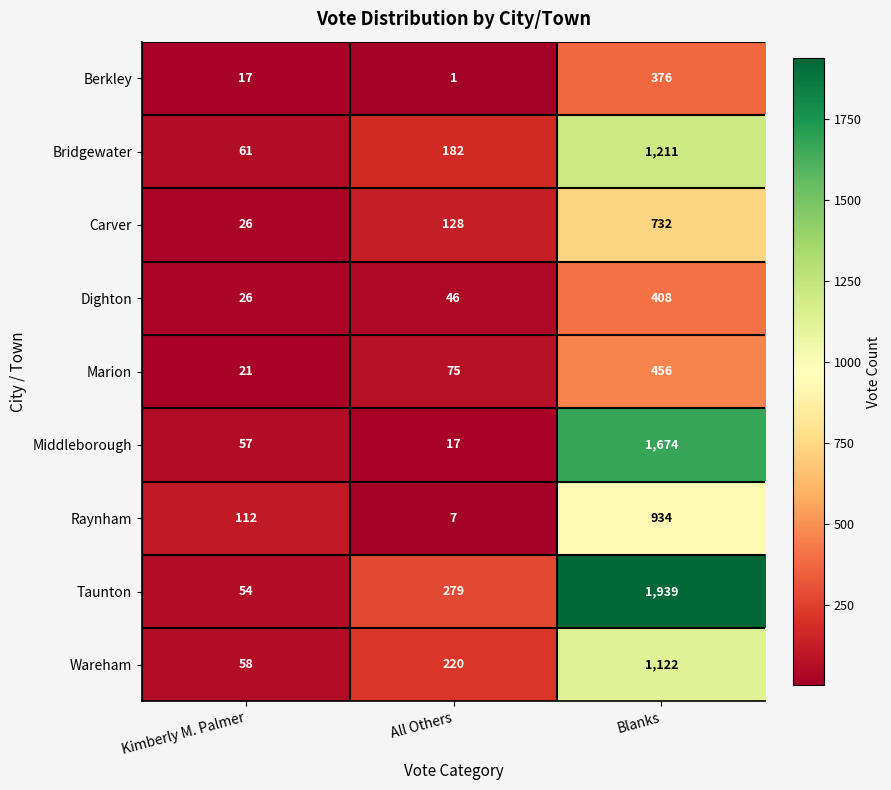

Between Kimberly M. Palmer and All Others, which series saw the biggest shift?

Taunton